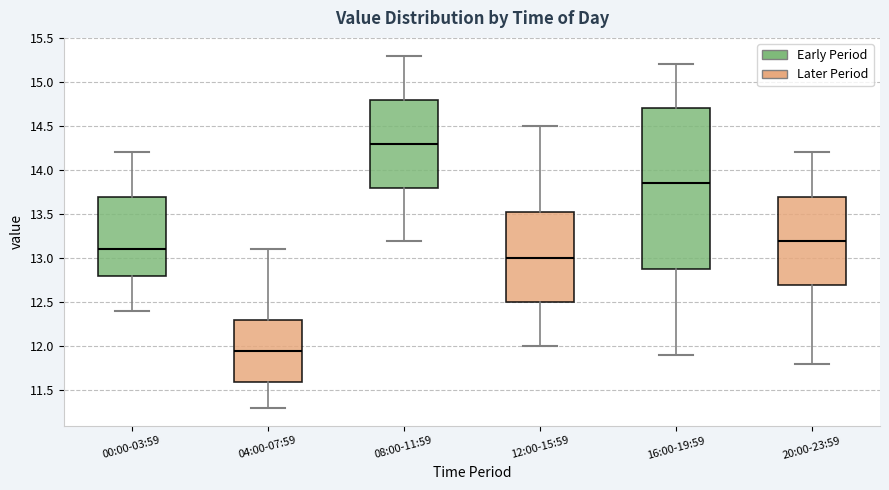

Which box is the tallest, from its lower edge to its upper edge?

16:00-19:59